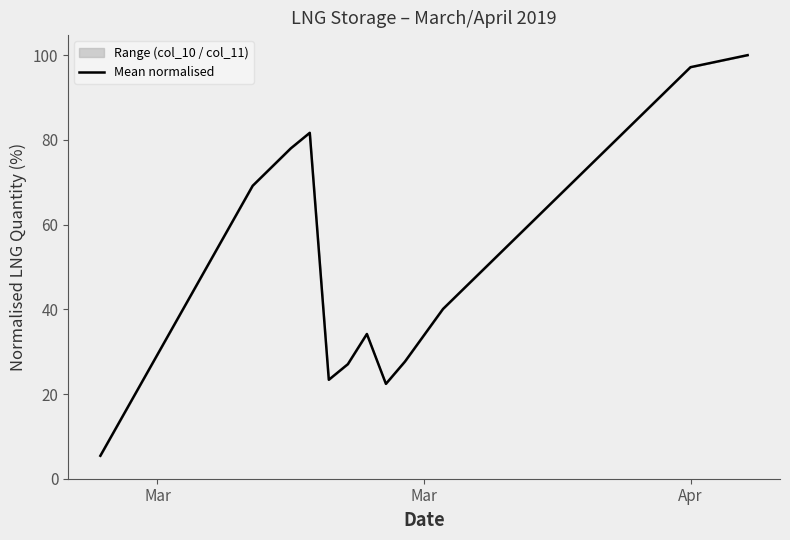

True or false: the data has more than 0 interior local peaks.

True